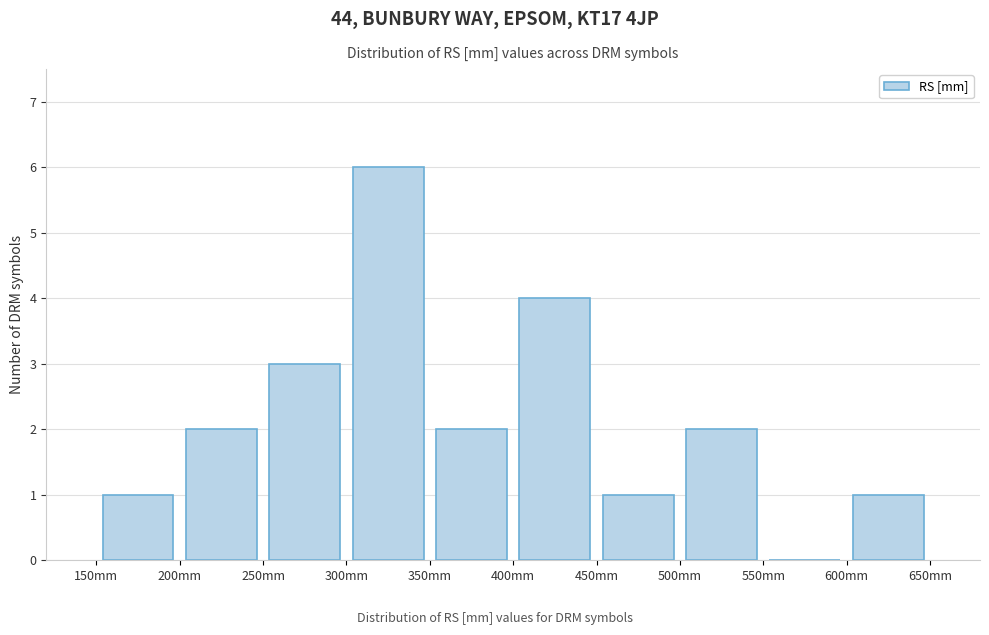

Reading left to right, list every bar in this chart as the range it spans on the x-axis followed by its height. The values are not printed on the chart, so give them approximately, as read against the axis.

150 to 200: 1
200 to 250: 2
250 to 300: 3
300 to 350: 6
350 to 400: 2
400 to 450: 4
450 to 500: 1
500 to 550: 2
550 to 600: 0
600 to 650: 1